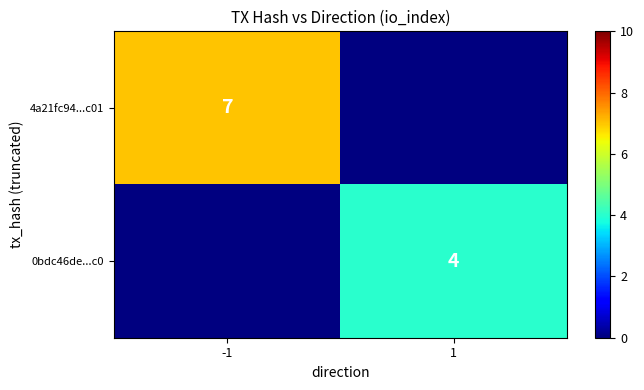

At how many categories does at least one series exceed 6?

1